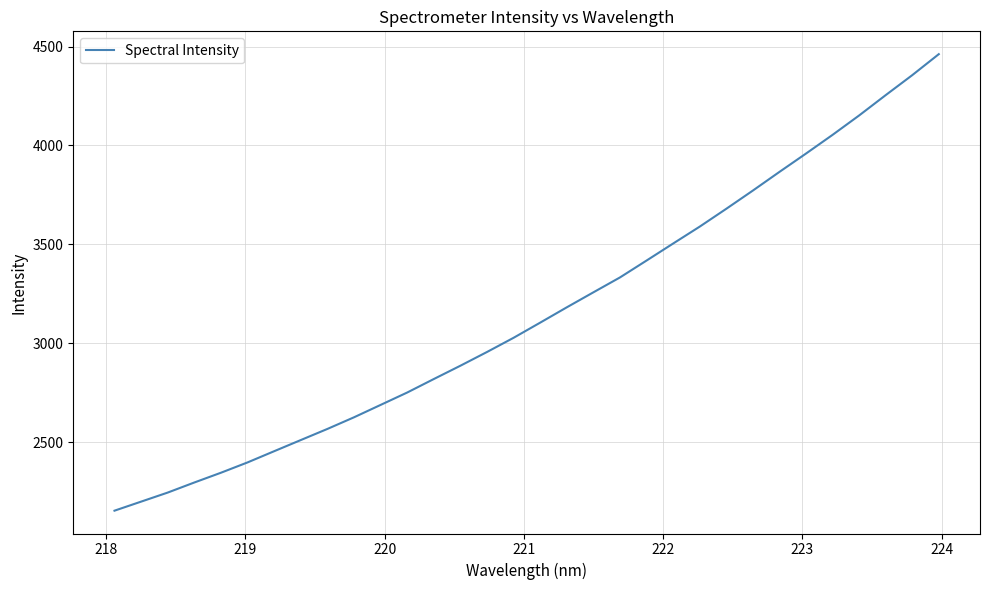

What is the maximum value shown in the chart?

4461.5